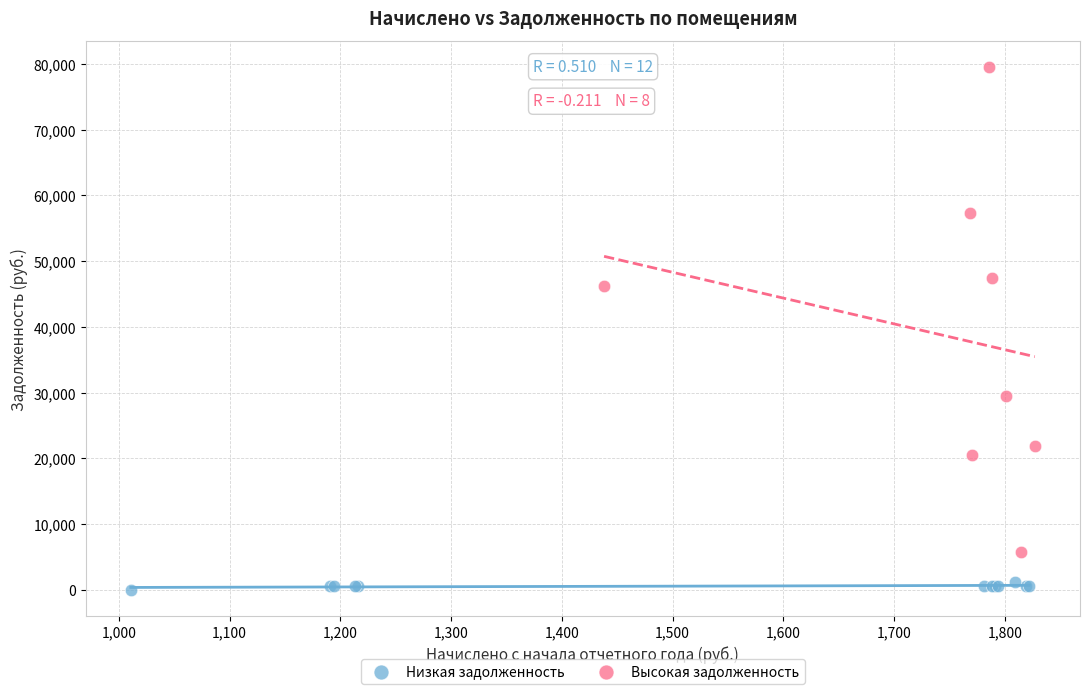

What are all the series names shown in the legend?

Низкая задолженность, Высокая задолженность